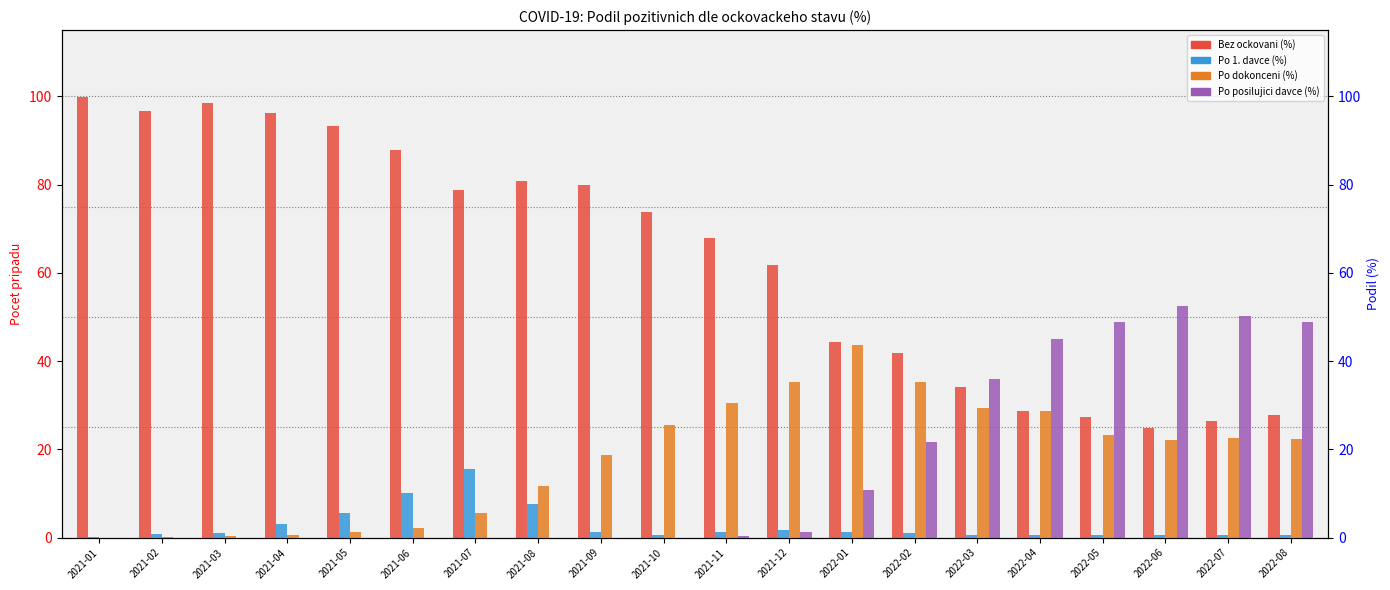

What are all the series names shown in the legend?

Bez ockovani (%), Po 1. davce (%), Po dokonceni (%), Po posilujici davce (%)